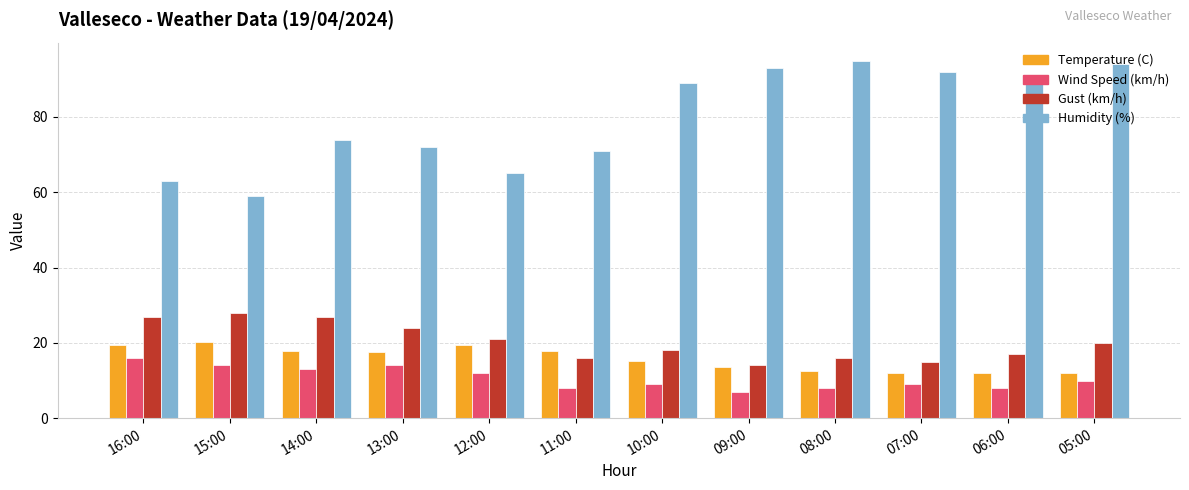

At how many categories does at least one series exceed 58?

12